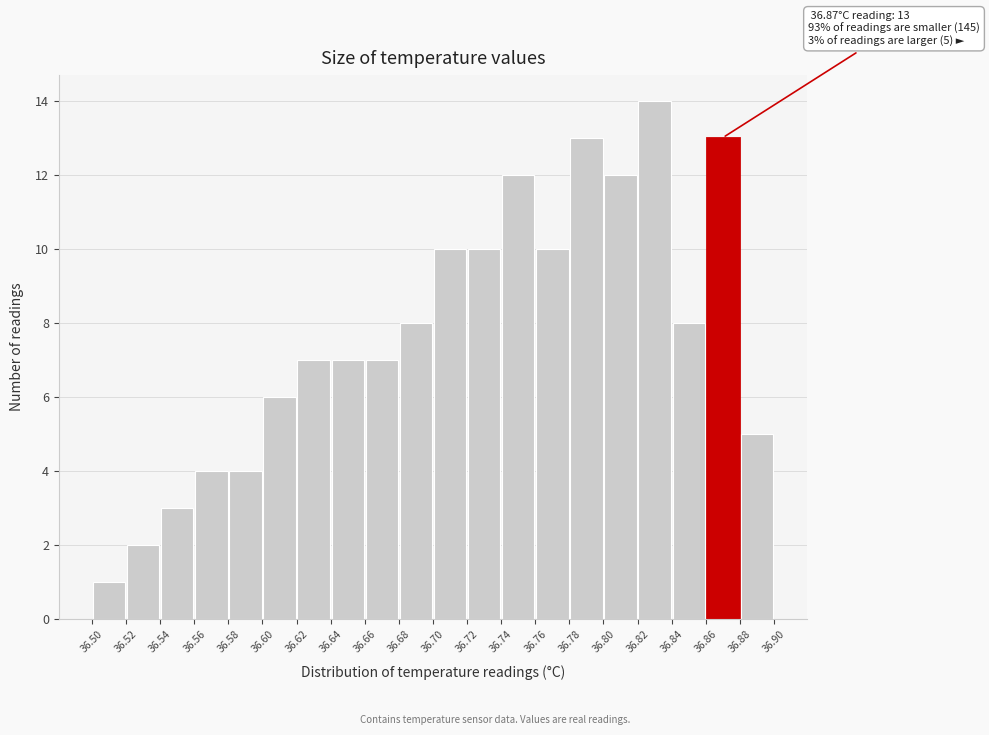

Over which range of the x-axis is the bar tallest?

36.82 to 36.84